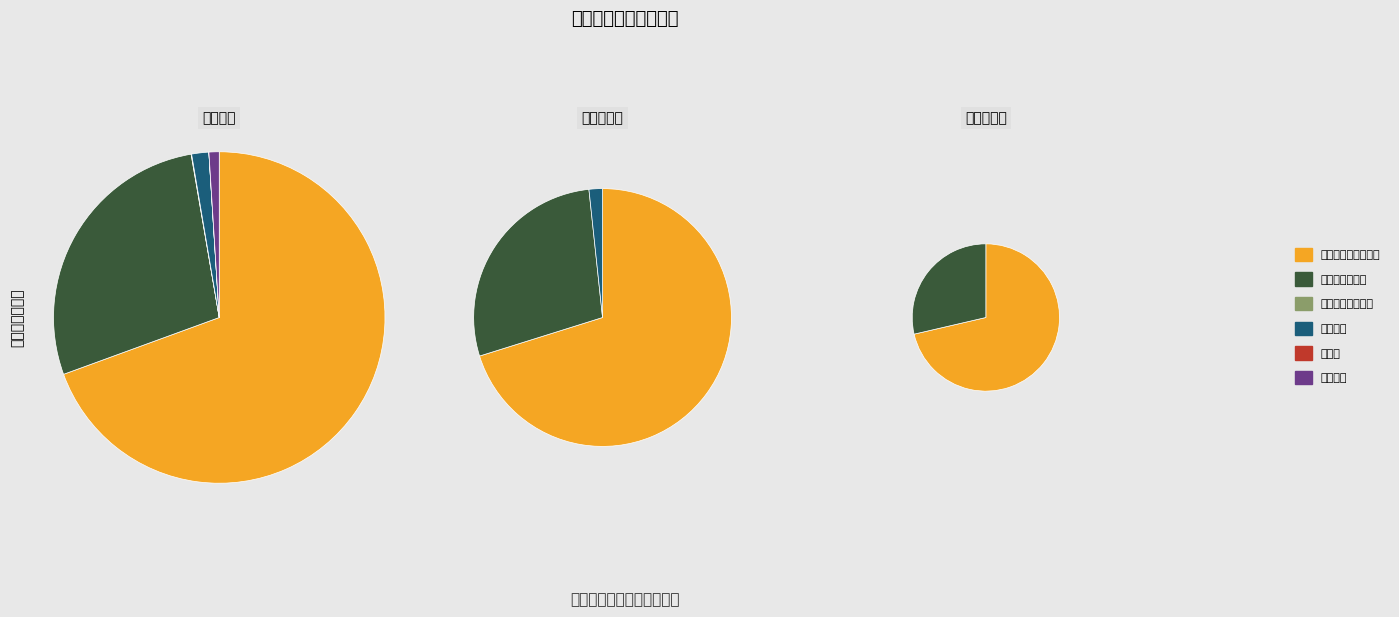

How much of the chart is everything except 2070205-博物馆?

100.0%